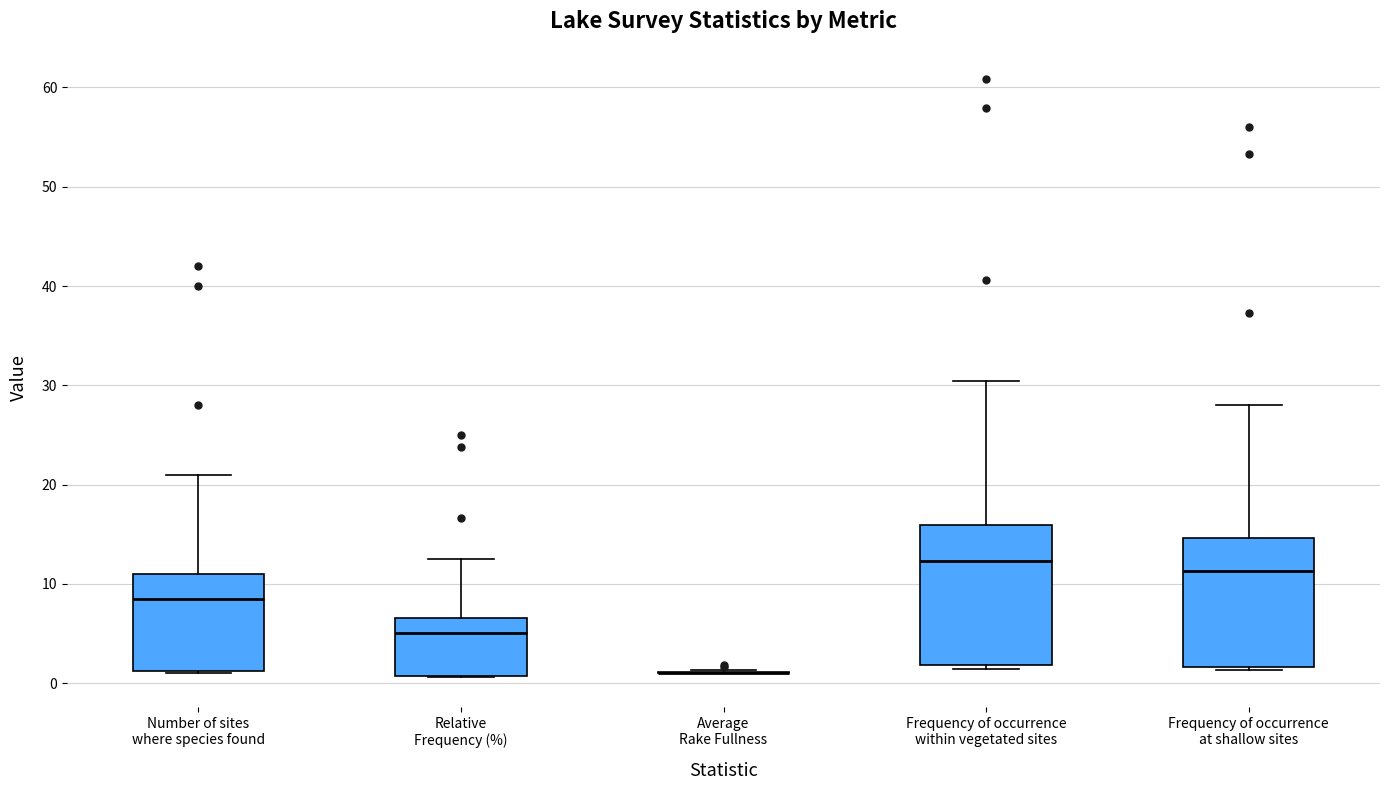

Reading left to right, read every box against the y-axis: the position of its median line, the range the box covers, and the ends of its whiskers. The values are not printed on the chart, so give them approximately, as read against the axis.

Number of sites where species found: median 9, box 1 to 11, whiskers 1 to 21
Relative Frequency (%): median 5, box 1 to 7, whiskers 1 to 13
Average Rake Fullness: box collapsed to a line at 1, whiskers 1 to 1
Frequency of occurrence within vegetated sites: median 12, box 2 to 16, whiskers 1 to 30
Frequency of occurrence at shallow sites: median 11, box 2 to 15, whiskers 1 to 28